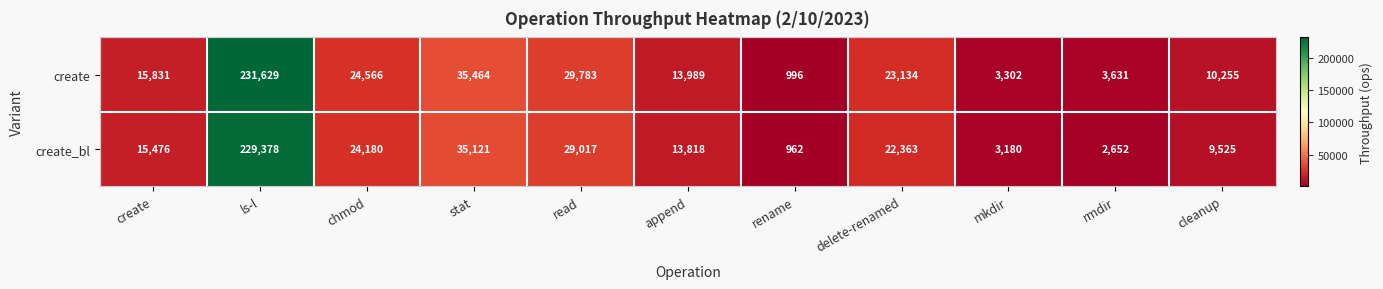

What is the smallest value displayed?

962